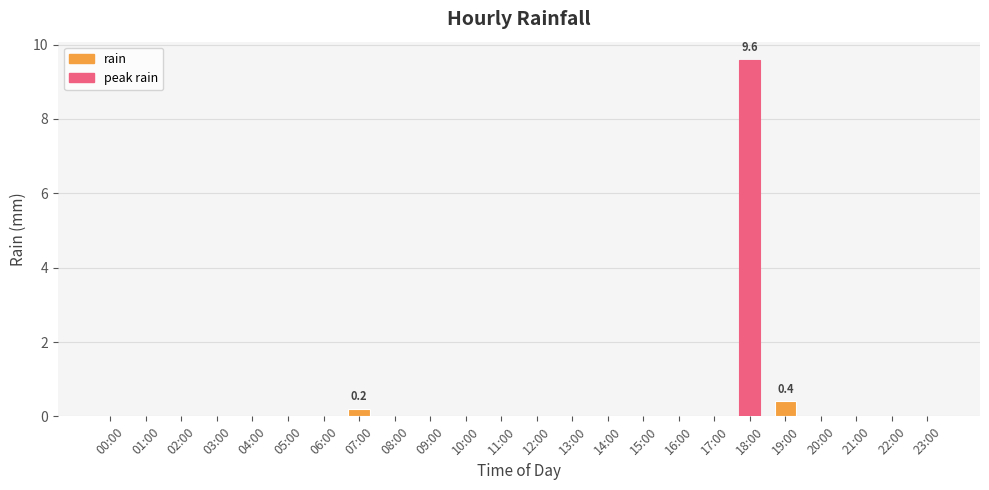

What is the sum of all values?

10.2